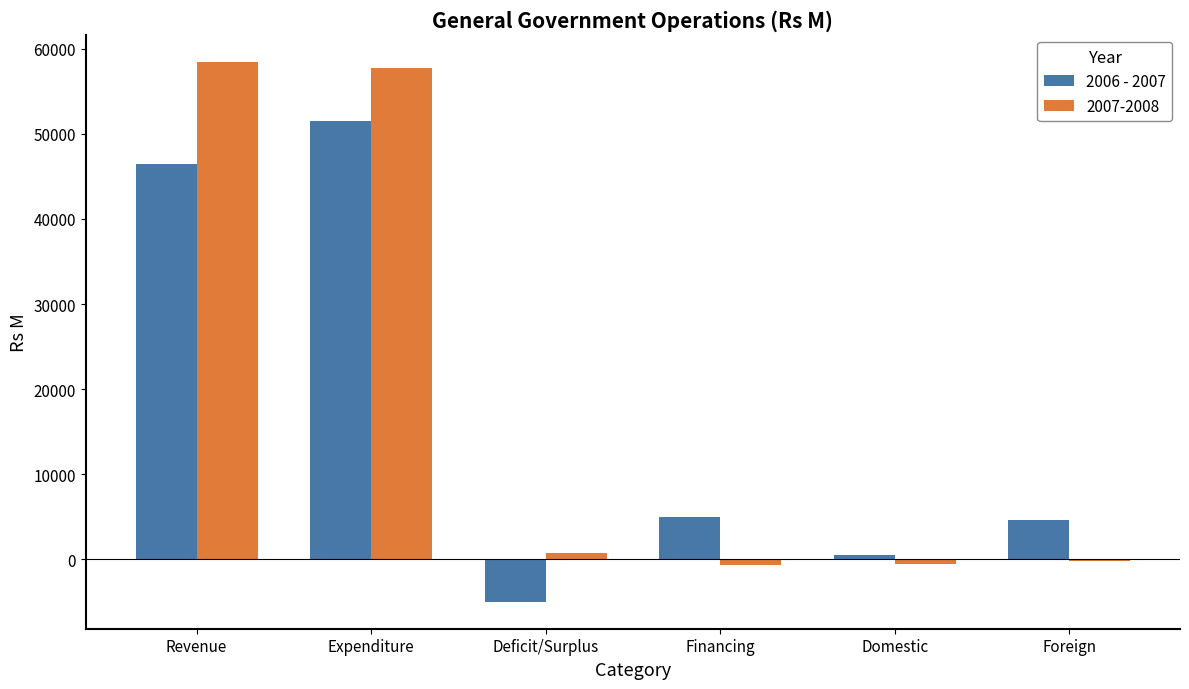

What is the sum of all 2007-2008 values?

115530